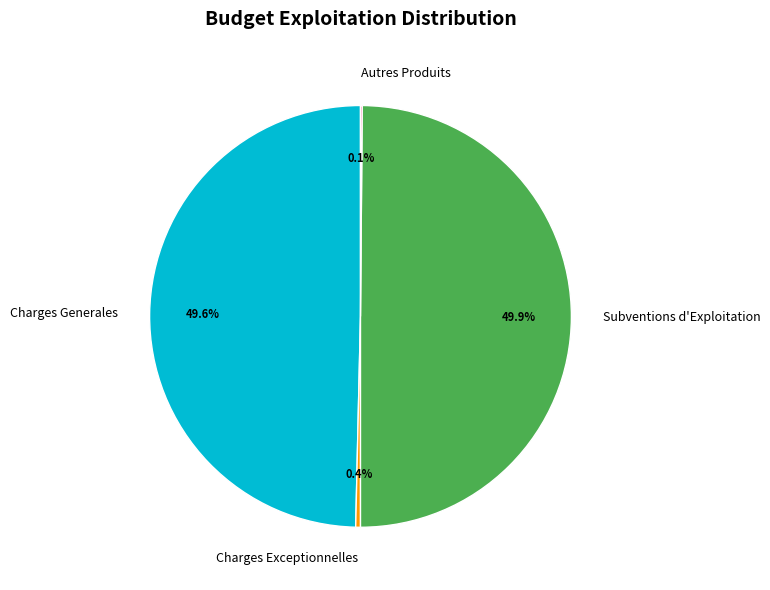

Does Charges Generales represent more than half of the total?

No